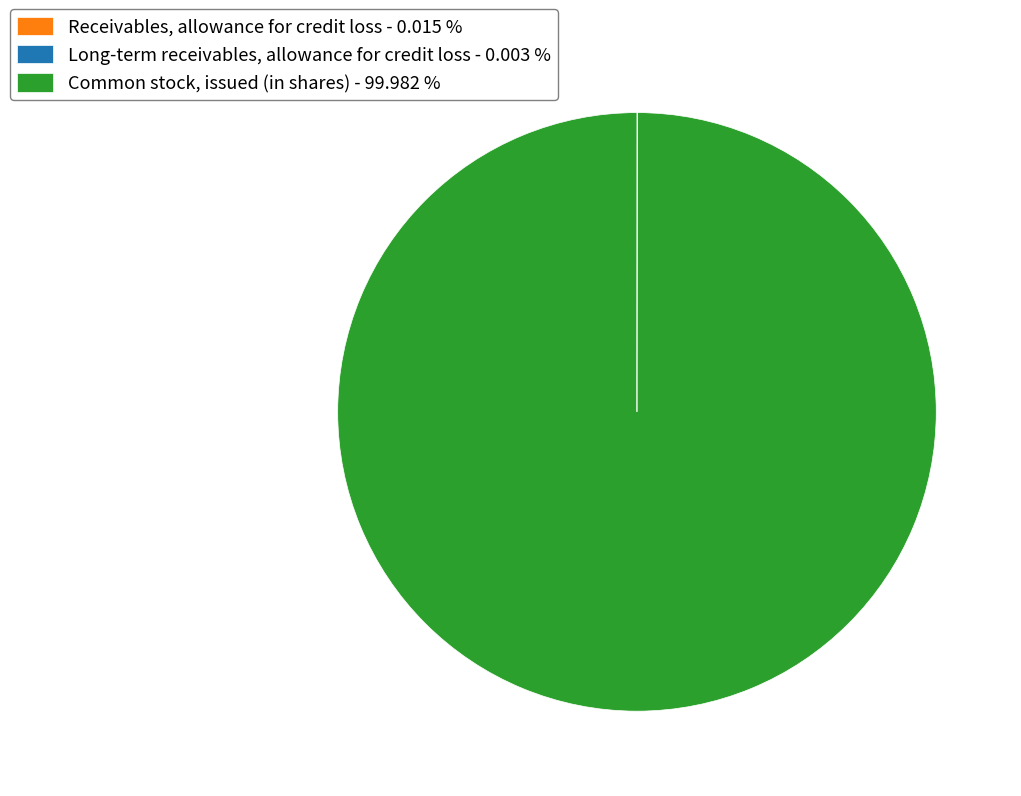

Is there any slice that represents more than half of the pie?

Yes